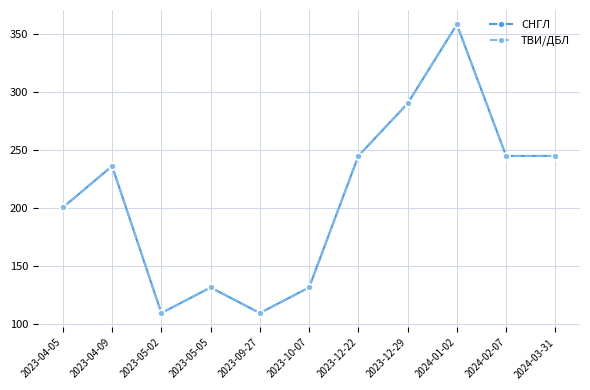

Read the ТВИ/ДБЛ value at 2023-09-27.

109.2